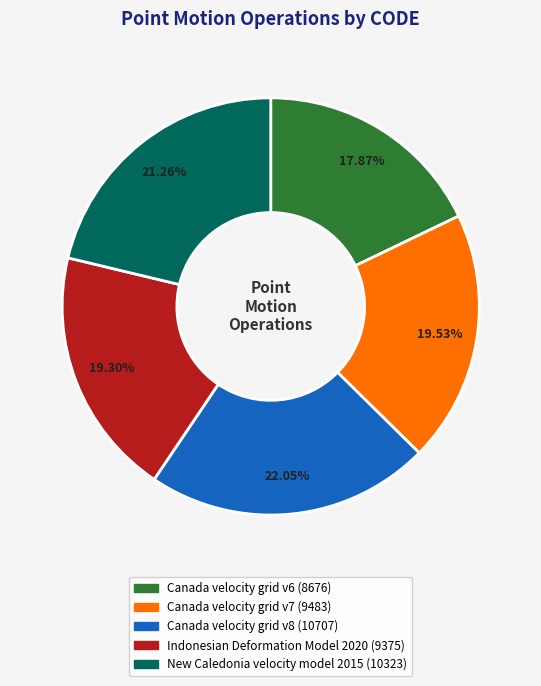

To the nearest percent, what is the difference between the largest and smallest slice percentages?

4%